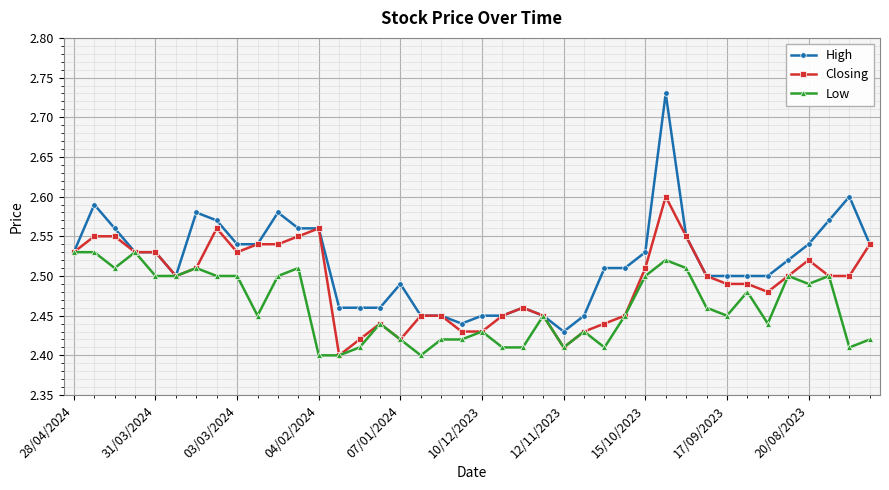

Rank the series by their maximum value, from highest to lowest.

High, Closing, Low